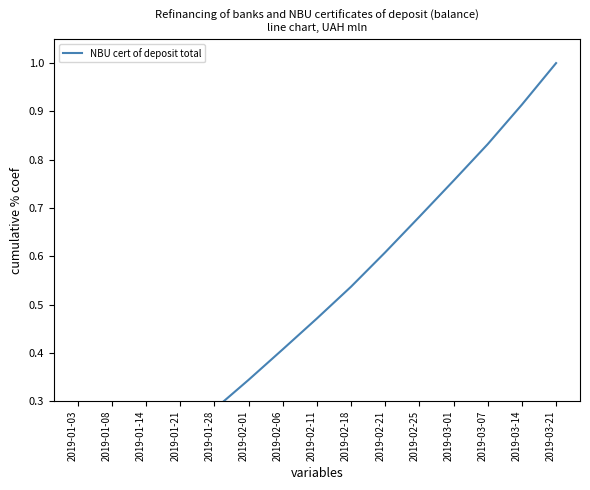

How many series are shown in this chart?

1